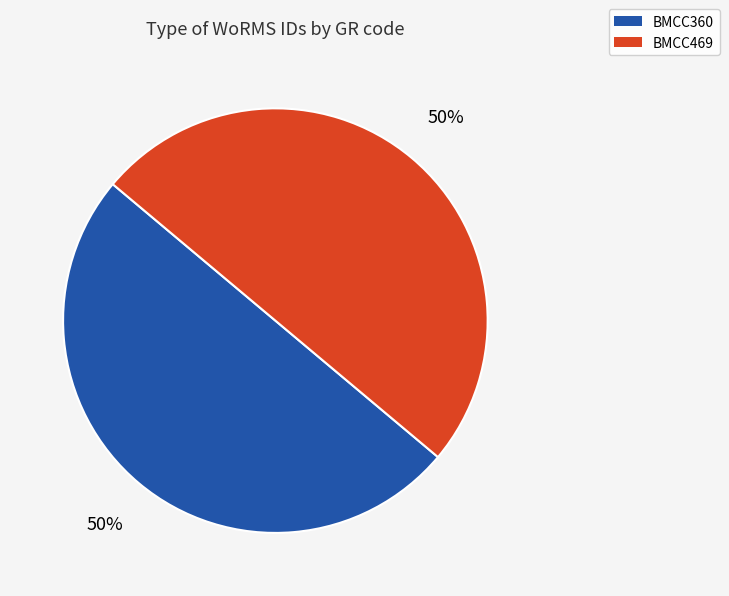

Is it true that BMCC469 is 39% of the pie?

False